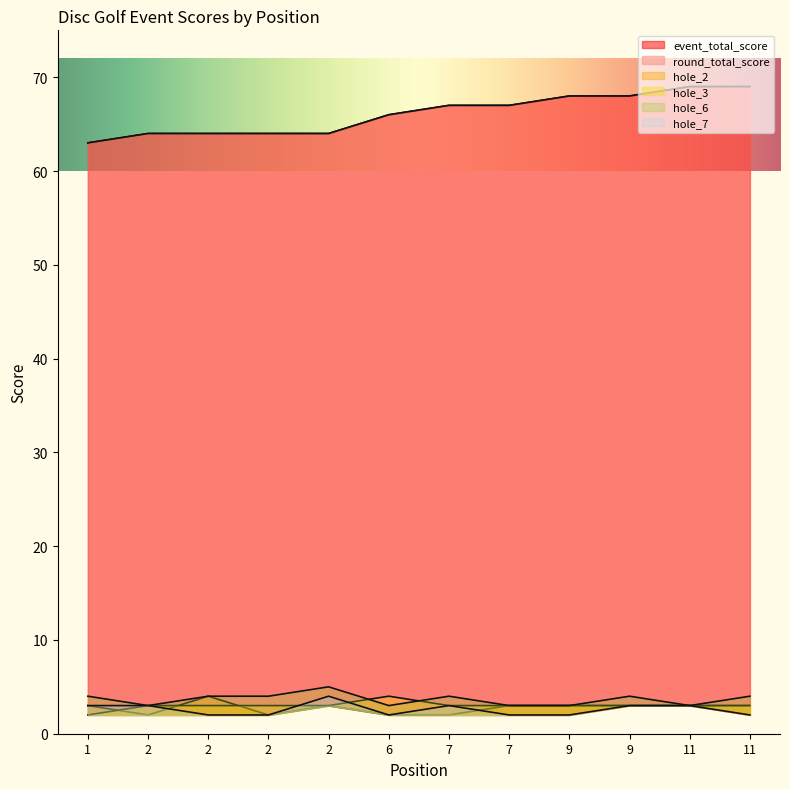

At 2, list the series in order from smallest to largest.

hole_2, hole_3, hole_6, hole_7, event_total_score, round_total_score